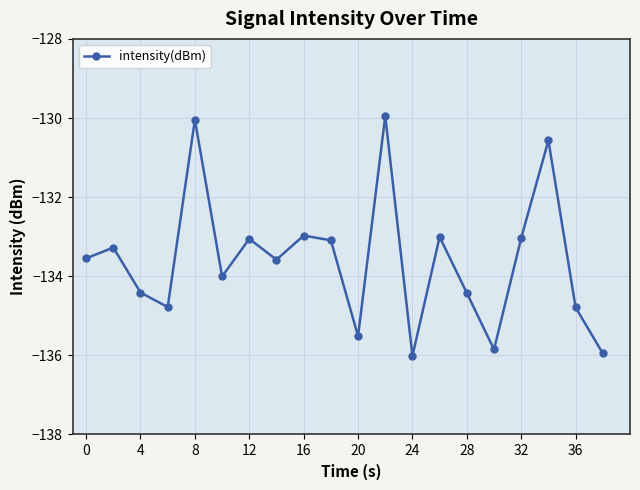

What is the maximum value shown in the chart?

-130.0